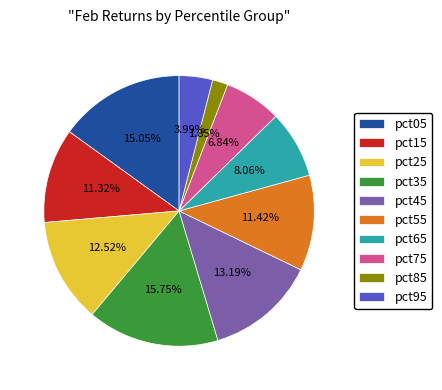

Does pct15 represent more than half of the total?

No